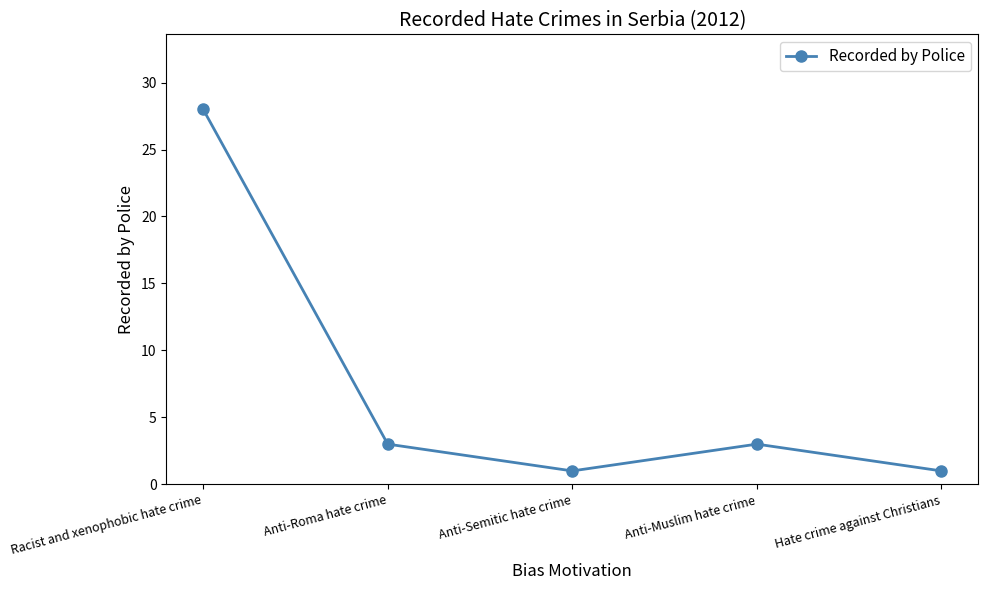

How many interior local valleys (lower than both neighbors) does the data have?

1